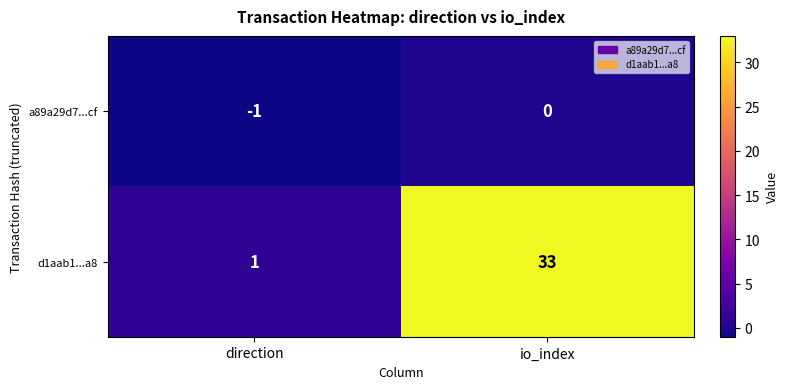

At which label is a89a29d7...cf closest to 0?

io_index